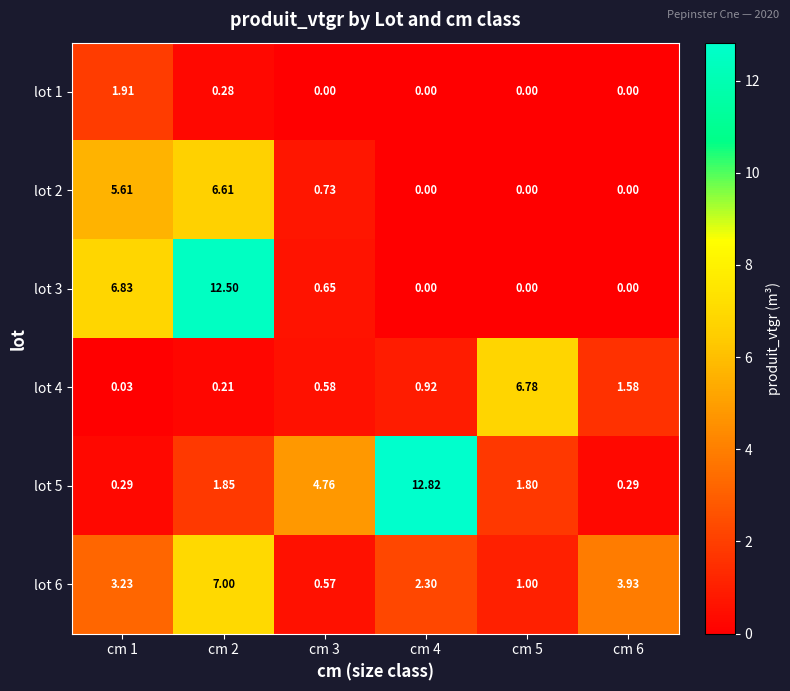

Is the value of lot 5 at cm 1 greater than the value of lot 2 at cm 6?

Yes